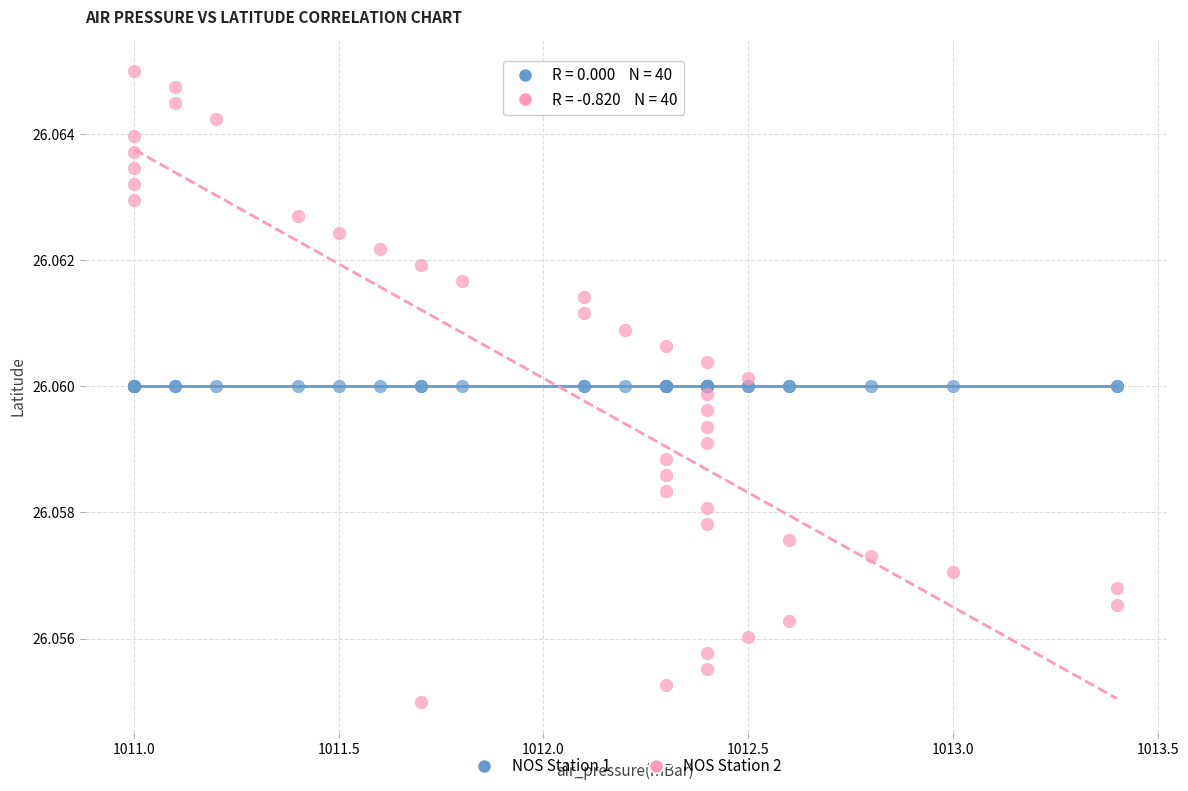

Which series reaches the maximum Y coordinate?

NOS Station 2